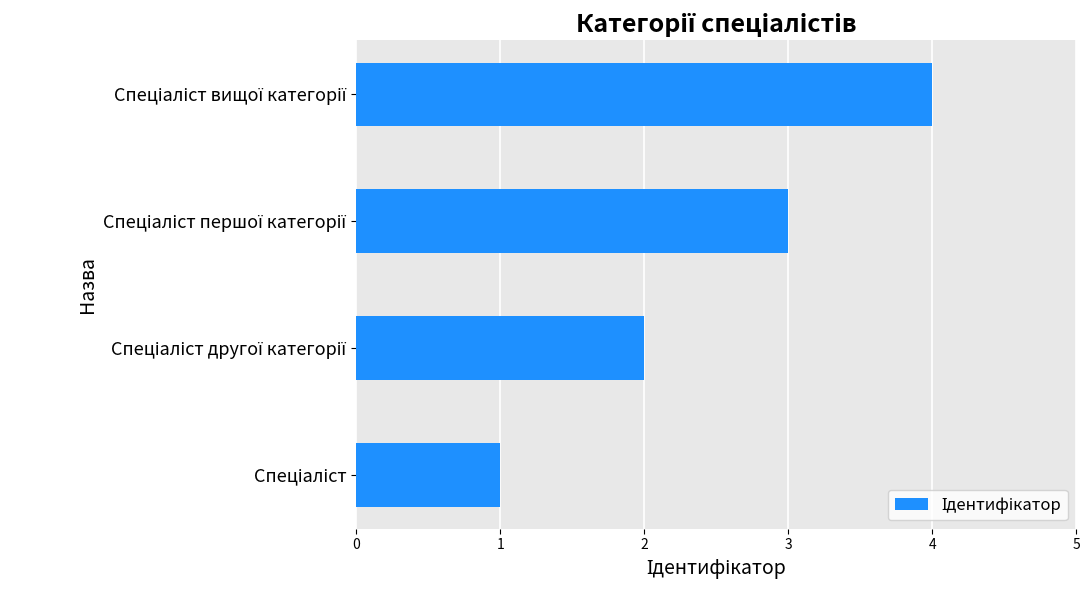

What is the difference between the maximum and minimum values?

3